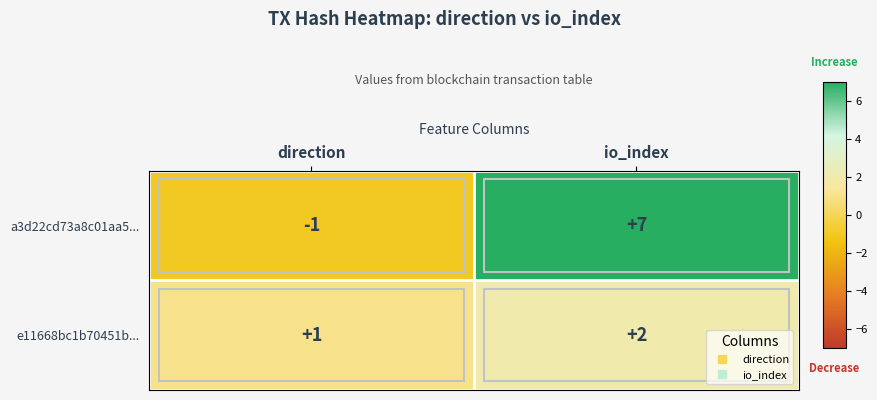

At which label is a3d22cd73a8c01aa5... closest to 3?

direction